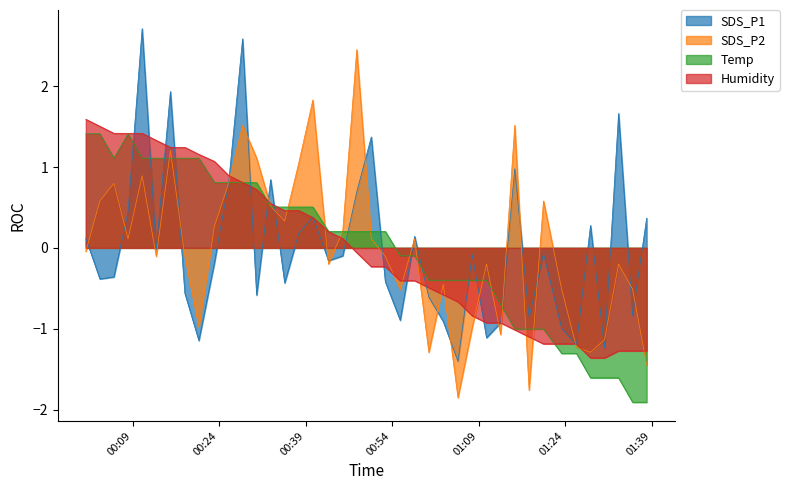

What is the difference between the maximum and second lowest values in the SDS_P2 series?

4.2